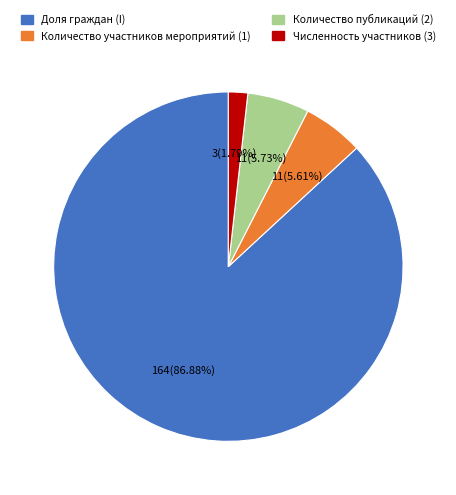

How many segments does this pie chart have?

4